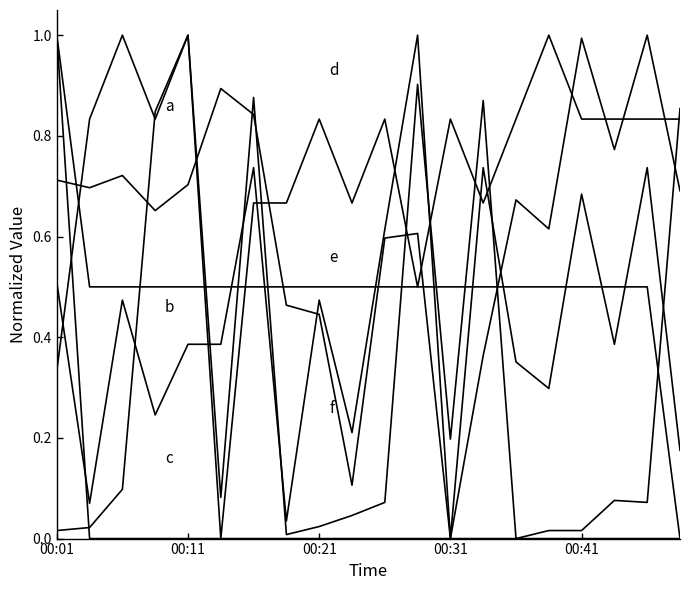

Count the number of categories in the chart.

20